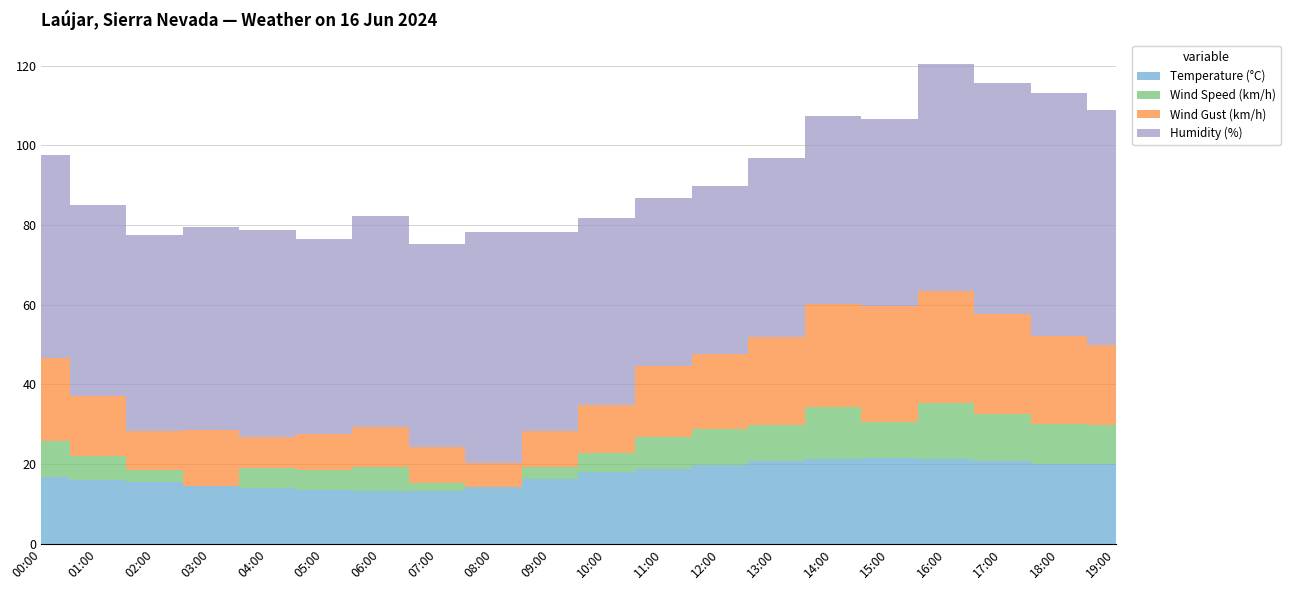

Reading left to right, what are all the values shown in this chart?

Temperature (°C): 16.7	16.0	15.4	14.5	13.9	13.6	13.2	13.3	14.2	16.2	17.9	18.7	19.7	20.9	21.3	21.6	21.4	20.7	20.1	19.9
Wind Speed (km/h): 9.0	6.0	3.0	0.0	5.0	5.0	6.0	2.0	0.0	3.0	5.0	8.0	9.0	9.0	13.0	9.0	14.0	12.0	10.0	10.0
Wind Gust (km/h): 21.0	15.0	10.0	14.0	8.0	9.0	10.0	9.0	6.0	9.0	12.0	18.0	19.0	22.0	26.0	29.0	28.0	25.0	22.0	20.0
Humidity (%): 51.0	48.0	49.0	51.0	52.0	49.0	53.0	51.0	58.0	50.0	47.0	42.0	42.0	45.0	47.0	47.0	57.0	58.0	61.0	59.0